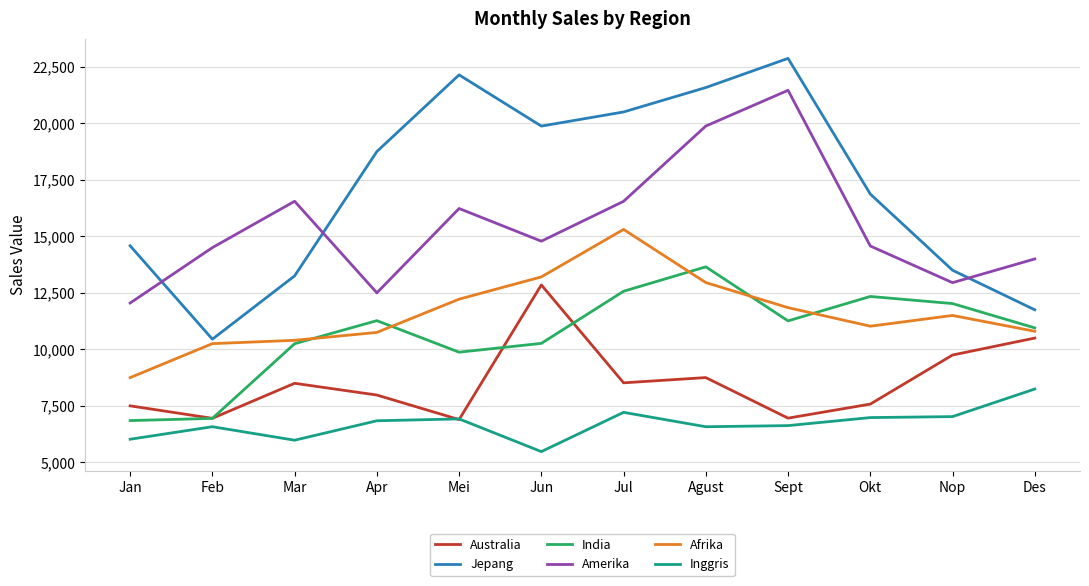

How many categories are shown in the chart?

12